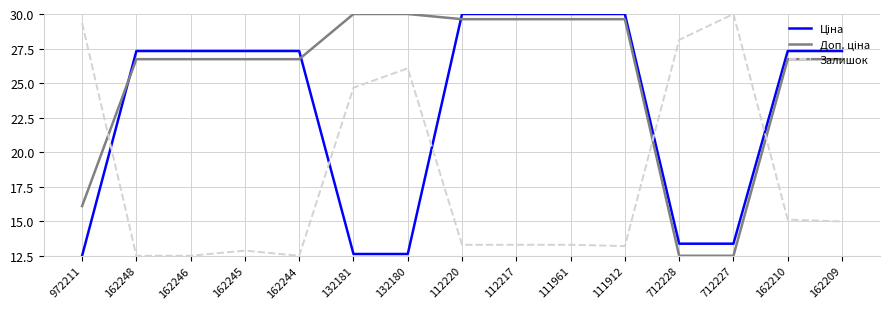

What is the total value across all series at 111912?

72.8